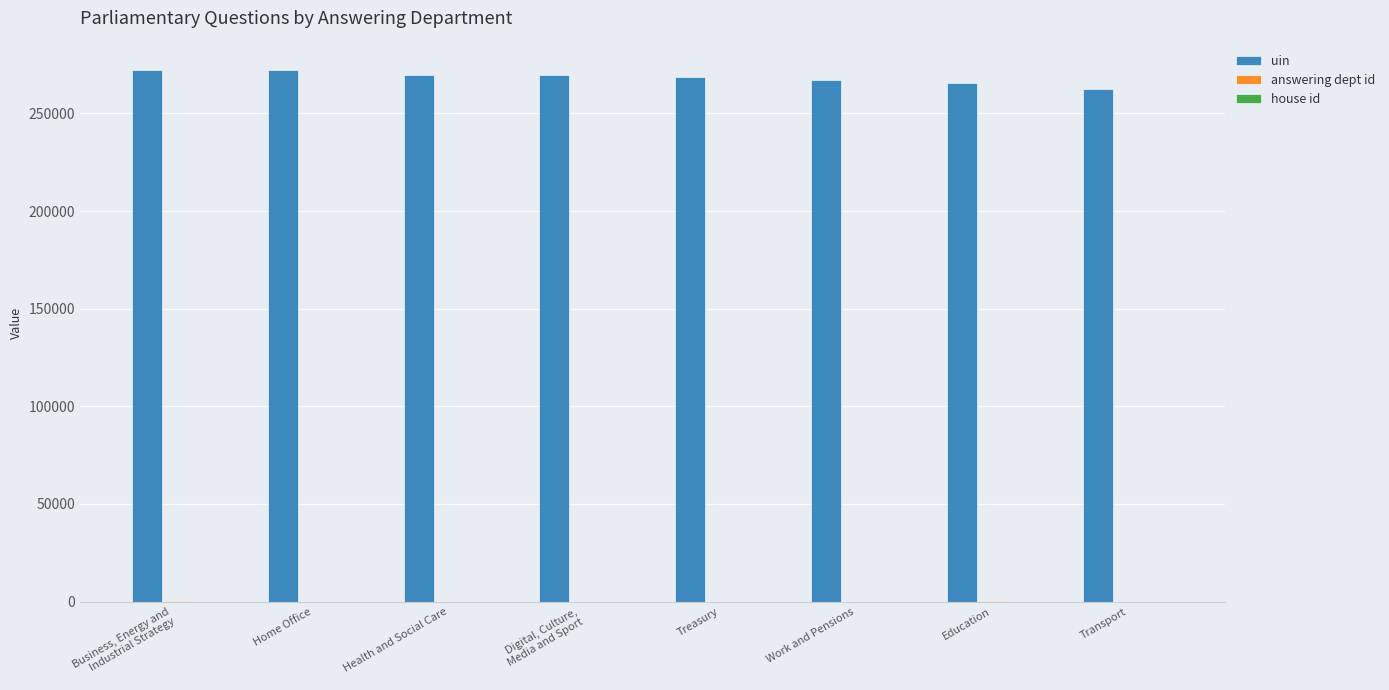

Is it true that uin equals 272219 at Home Office?

True